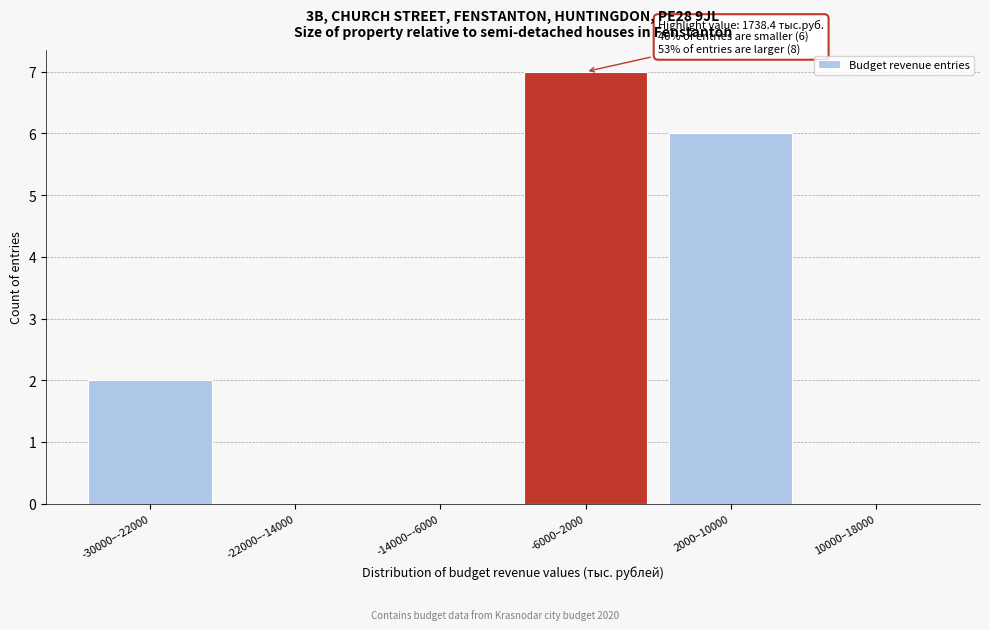

Reading left to right, extract all data points from this chart.

-30000–-22000=2	-22000–-14000=0	-14000–-6000=0	-6000–2000=7	2000–10000=6	10000–18000=0